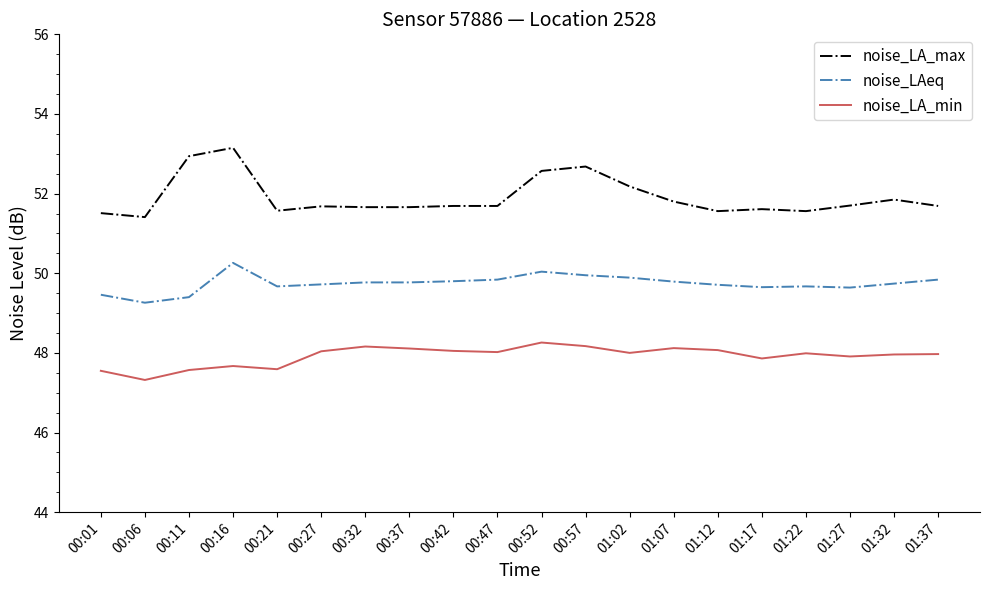

Between 00:01 and 01:02, which series saw the biggest shift?

noise_LA_max